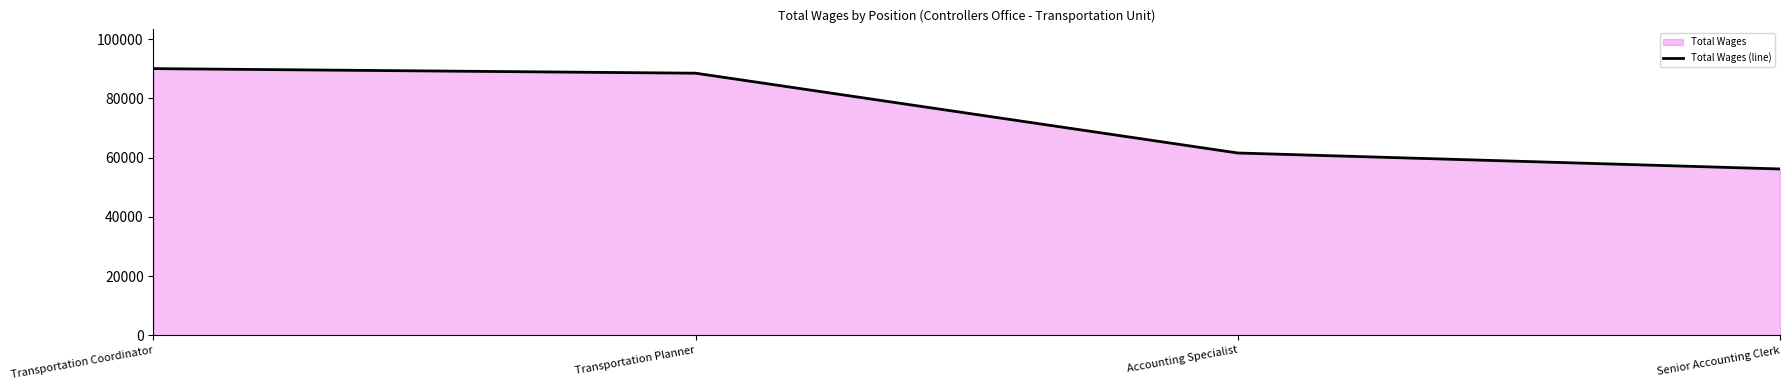

Is it true that the value at Senior Accounting Clerk is 56172?

True